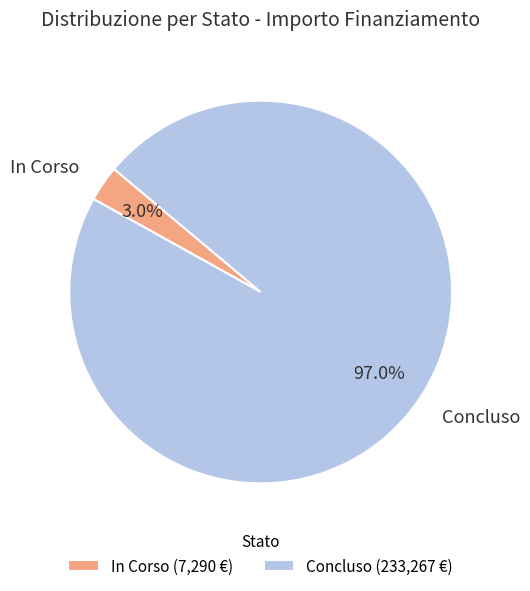

Is there a majority slice in this chart?

Yes